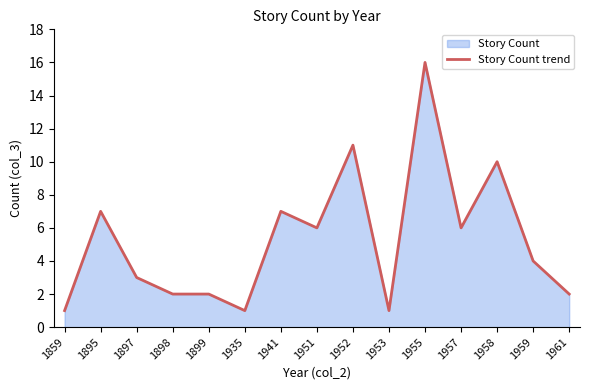

What is the value of the 1st point from the left?

1